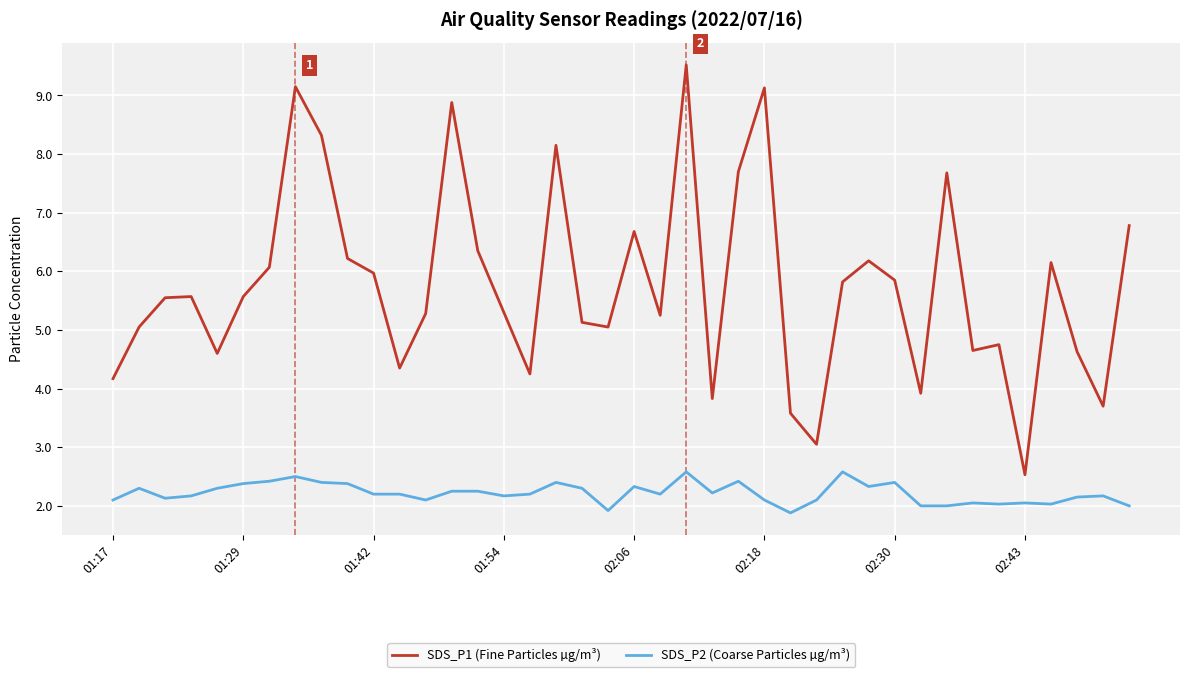

Which series has the largest range (max minus min)?

SDS_P1 (Fine Particles µg/m³)